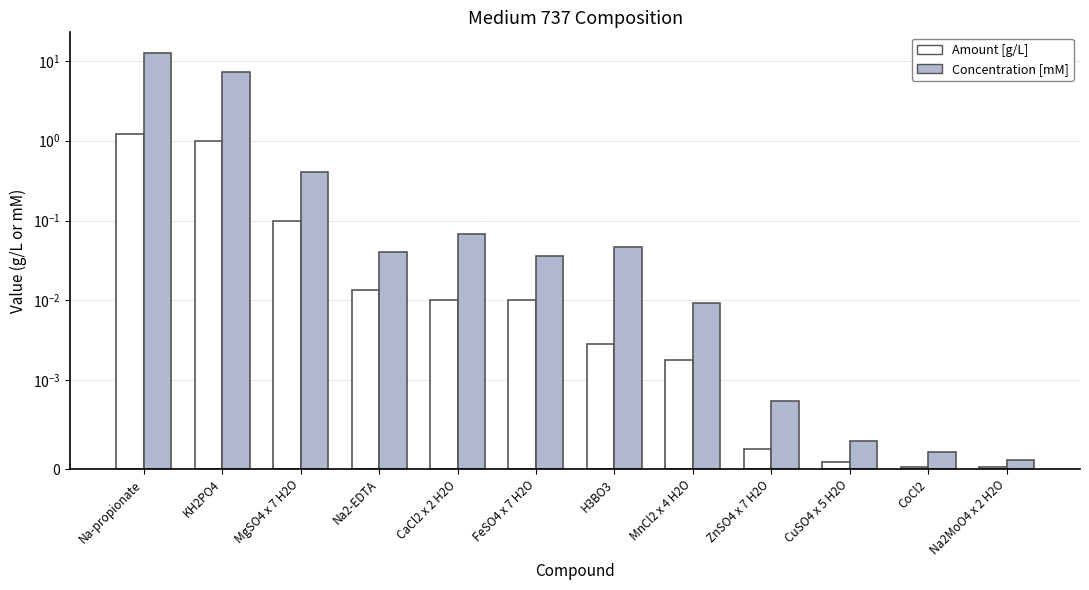

How many data points does each series have?

12